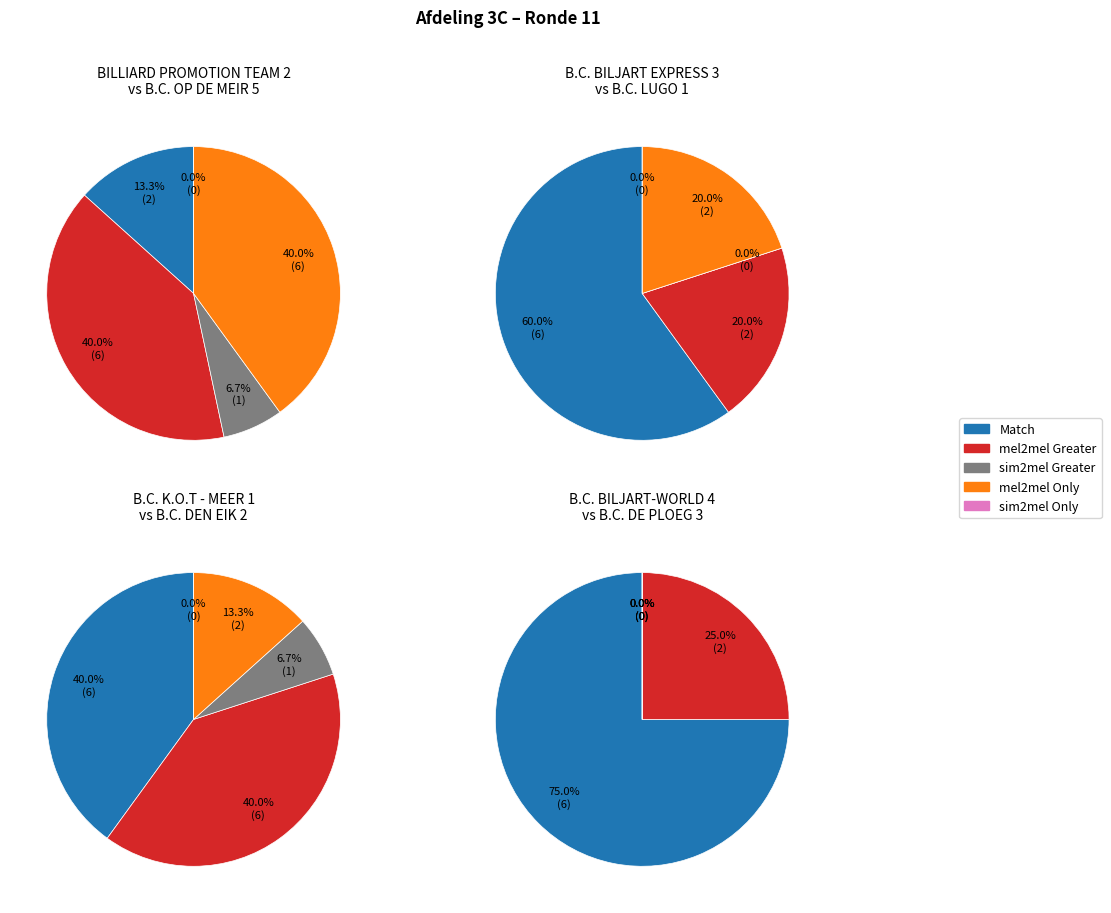

Combined, what portion of the pie is 1 and 0?

40.0%